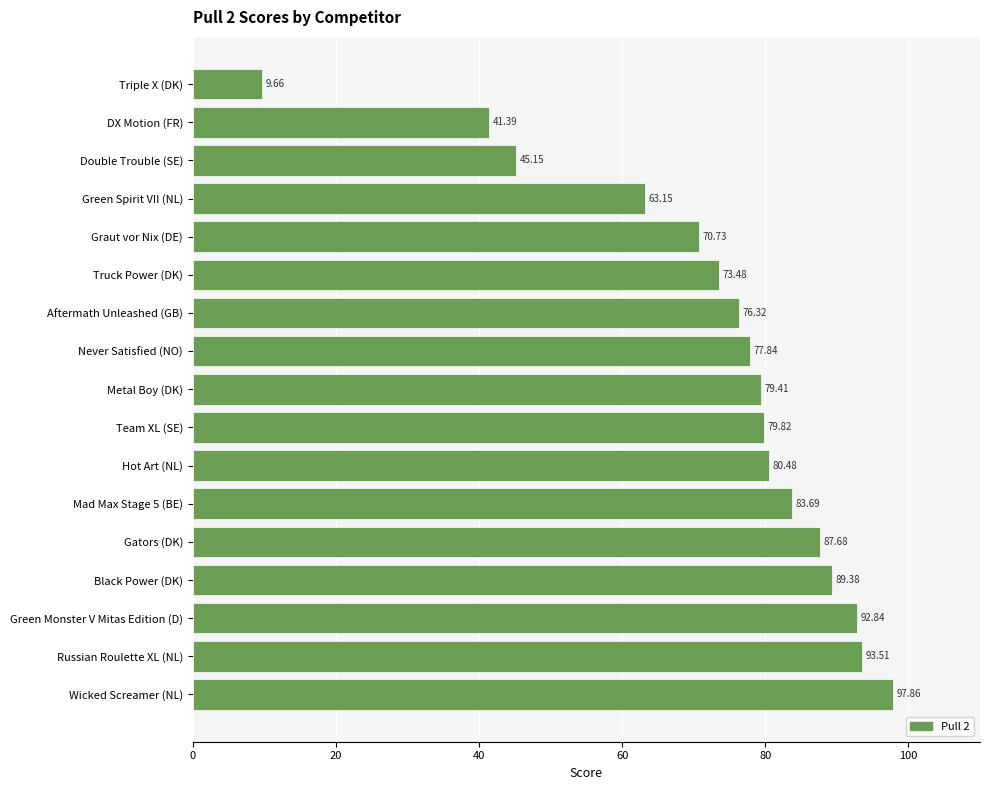

Where is the data nearest to the value 53?

Double Trouble (SE)